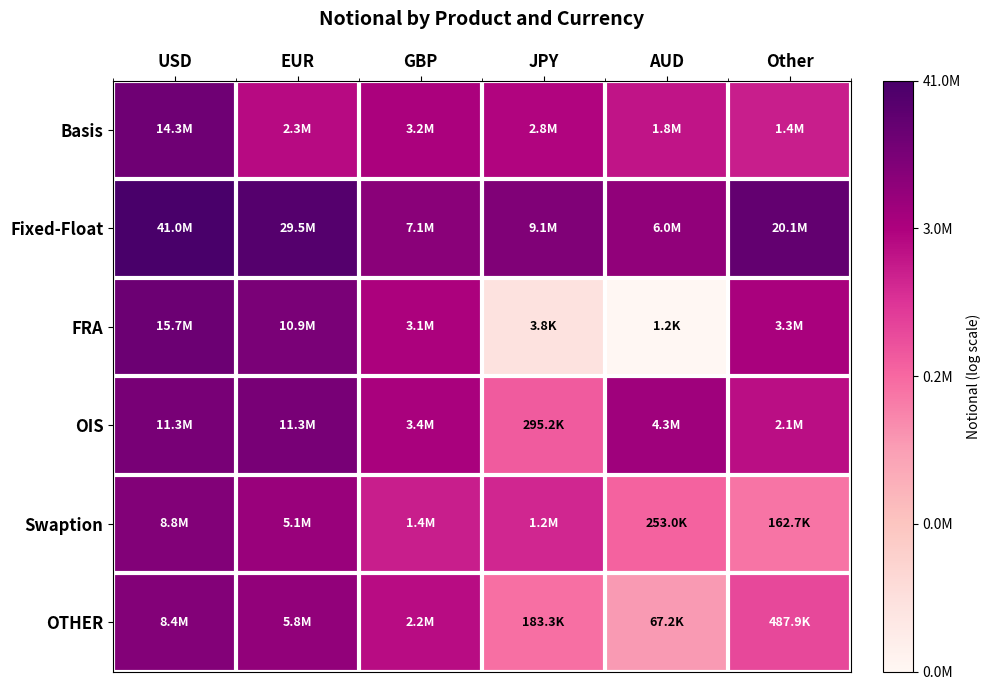

At which category is the sum across all series the highest?

USD